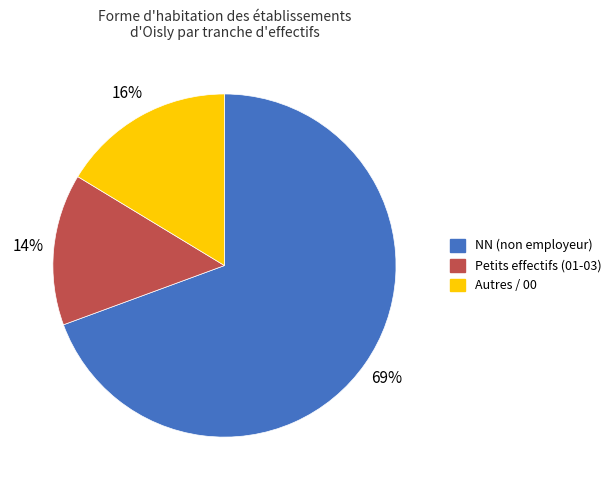

Is there any slice that represents more than half of the pie?

Yes